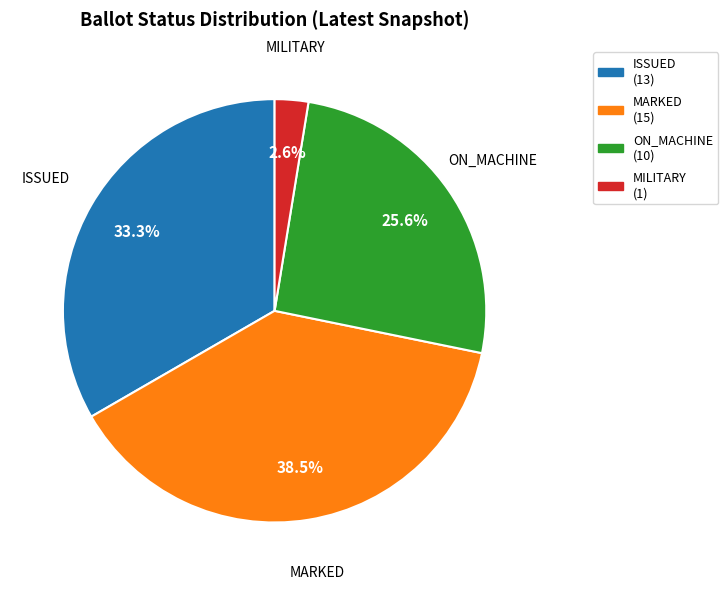

Rank the categories by value from lowest to highest.

MILITARY, ON_MACHINE, ISSUED, MARKED